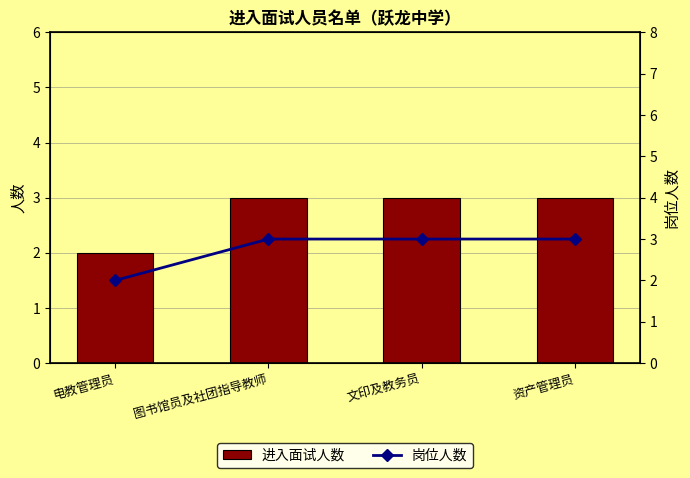

What is the lowest value of the 进入面试人数 series?

2